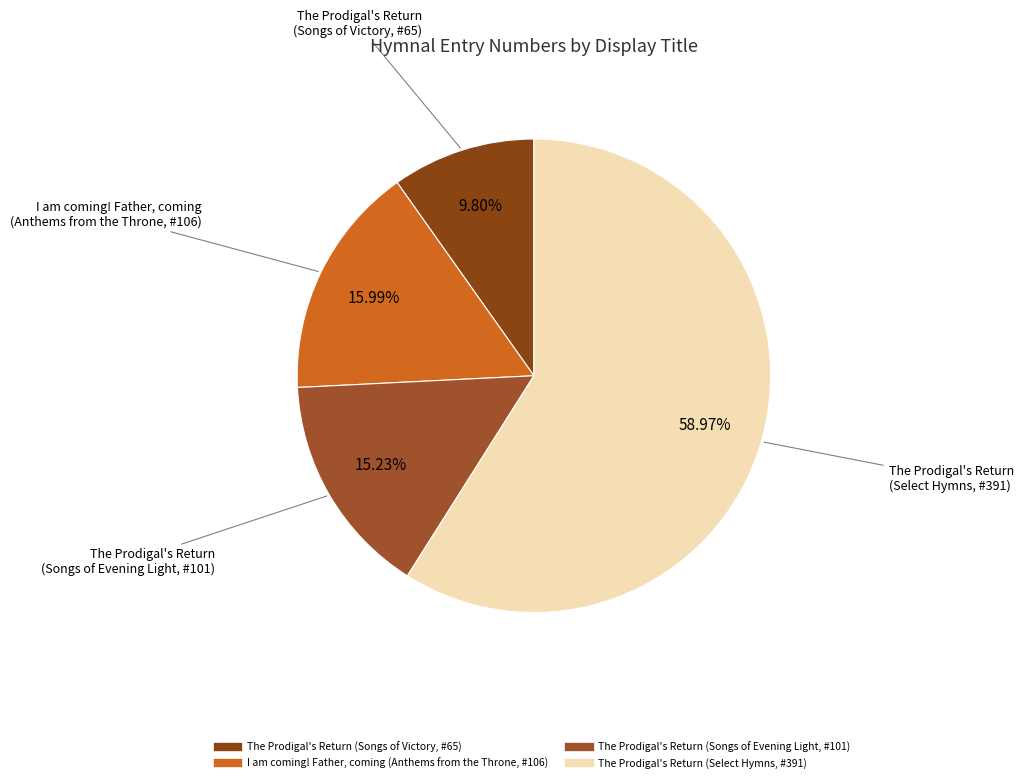

Is The Prodigal's Return (Songs of Evening Light, #101) the majority of the pie?

No